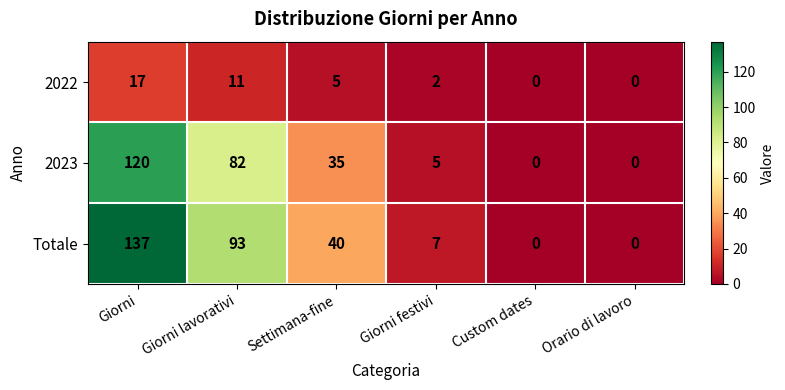

Where is 2023 nearest to the value 60?

Giorni lavorativi